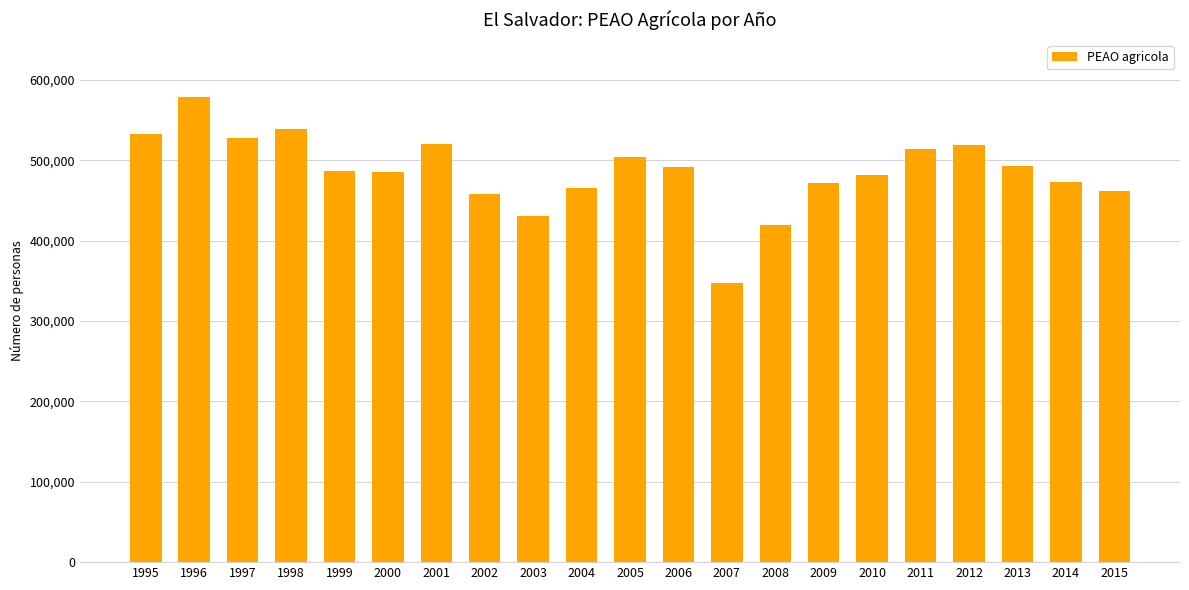

Approximately how many times larger is the value at 2009 compared to 2014?

1.0